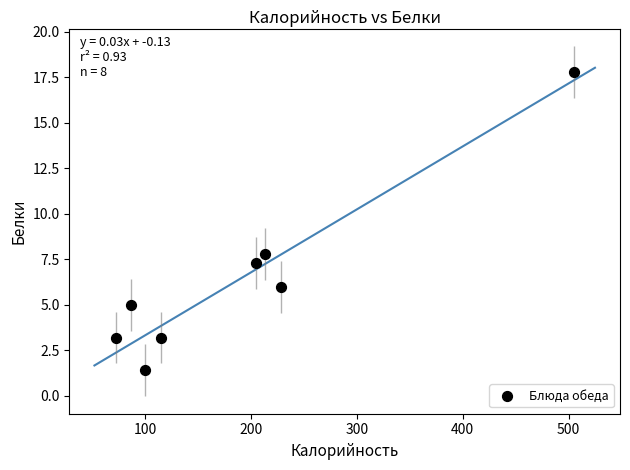

What Y value in the scatter plot is closest to 9?

7.8